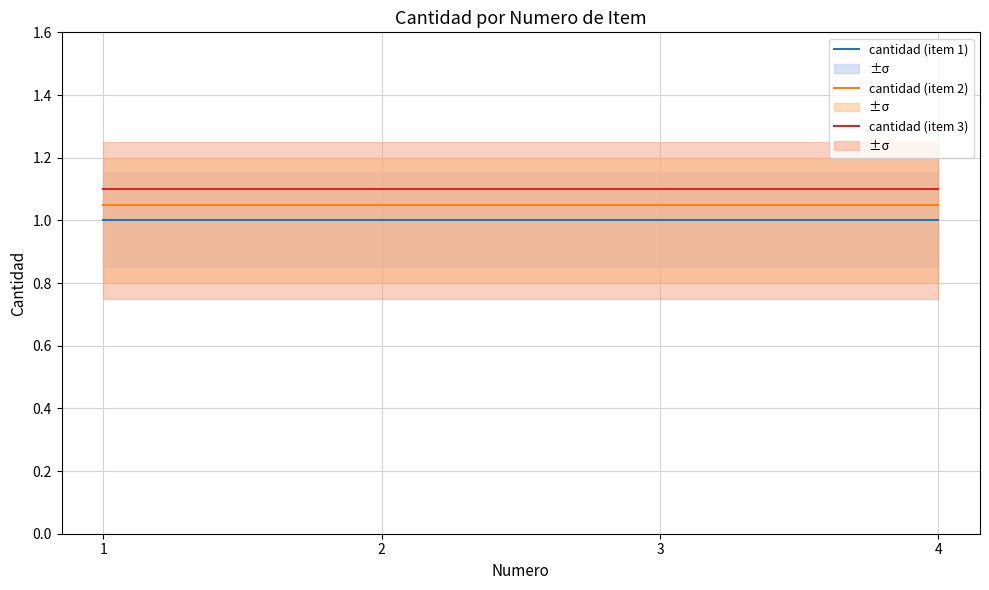

How many distinct data groups are displayed?

3